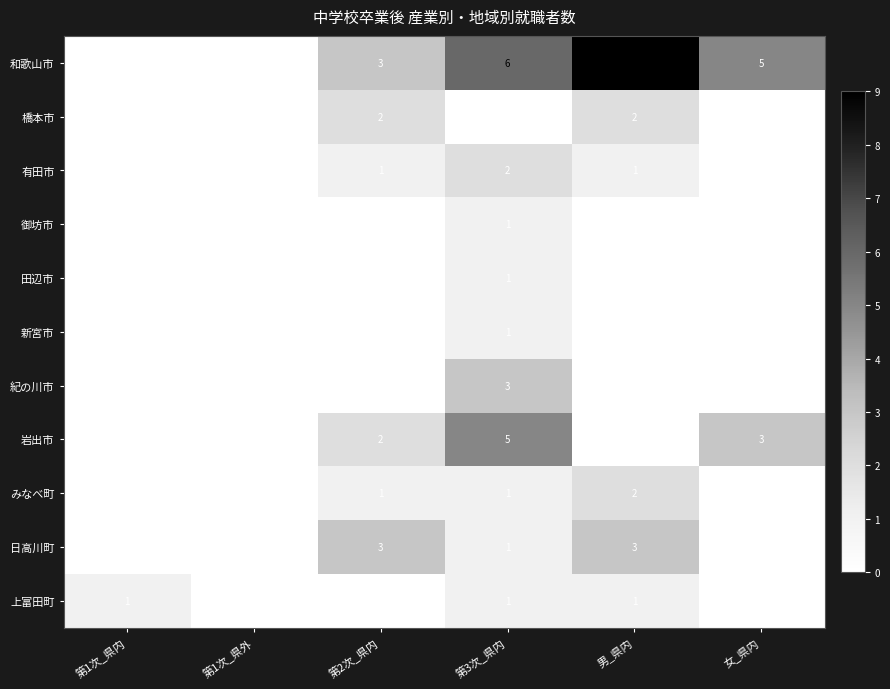

Where is 岩出市 nearest to the value 2?

第2次_県内